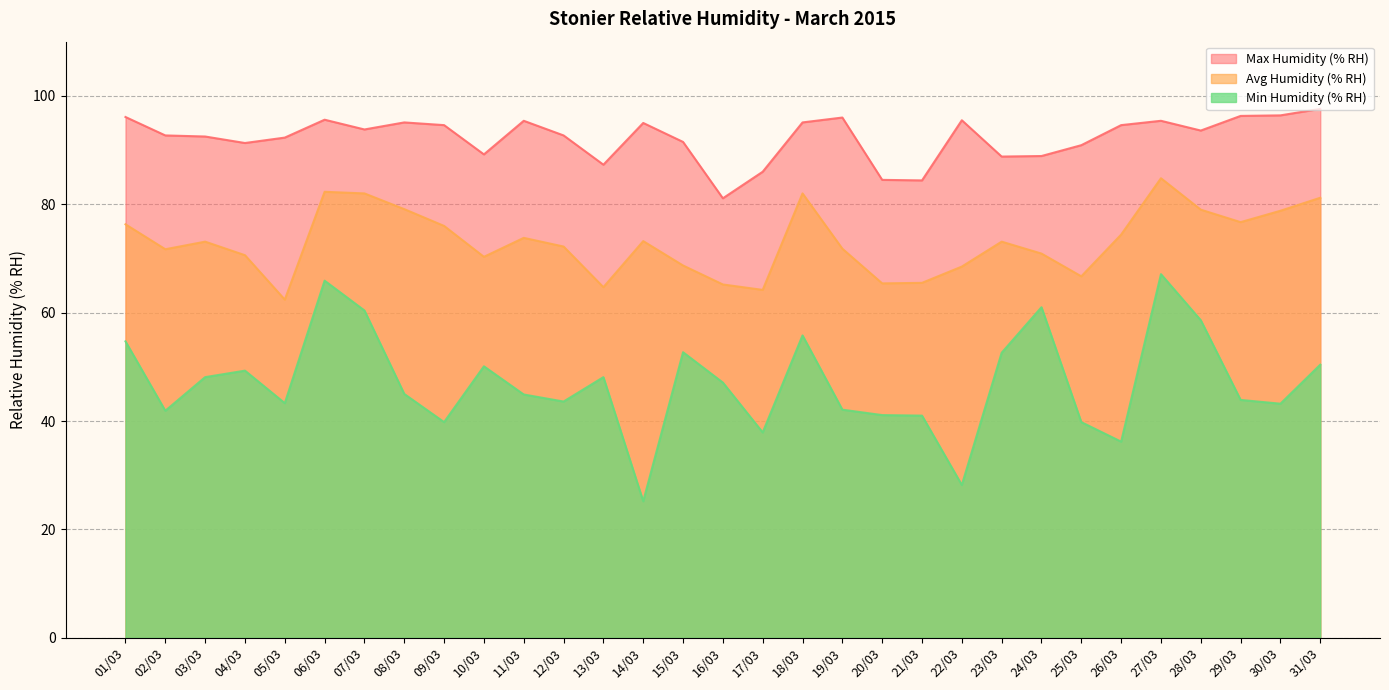

Reading left to right, extract all data points from this chart.

Avg Humidity (% RH): 01/03=76.3	02/03=71.7	03/03=73.1	04/03=70.6	05/03=62.4	06/03=82.3	07/03=82.0	08/03=79.1	09/03=76.0	10/03=70.3	11/03=73.8	12/03=72.2	13/03=64.7	14/03=73.2	15/03=68.7	16/03=65.2	17/03=64.2	18/03=82.0	19/03=71.8	20/03=65.4	21/03=65.5	22/03=68.5	23/03=73.1	24/03=70.9	25/03=66.7	26/03=74.4	27/03=84.8	28/03=79.0	29/03=76.7	30/03=78.8	31/03=81.2
Min Humidity (% RH): 01/03=54.7	02/03=41.9	03/03=48.1	04/03=49.3	05/03=43.3	06/03=65.9	07/03=60.4	08/03=45.0	09/03=39.8	10/03=50.1	11/03=44.9	12/03=43.6	13/03=48.1	14/03=25.2	15/03=52.7	16/03=47.1	17/03=37.9	18/03=55.8	19/03=42.1	20/03=41.1	21/03=41.0	22/03=28.2	23/03=52.6	24/03=61.0	25/03=39.8	26/03=36.2	27/03=67.1	28/03=58.6	29/03=43.9	30/03=43.2	31/03=50.4
Max Humidity (% RH): 01/03=96.1	02/03=92.7	03/03=92.5	04/03=91.3	05/03=92.3	06/03=95.6	07/03=93.8	08/03=95.1	09/03=94.6	10/03=89.2	11/03=95.4	12/03=92.7	13/03=87.3	14/03=95.0	15/03=91.5	16/03=81.1	17/03=86.0	18/03=95.1	19/03=96.0	20/03=84.5	21/03=84.4	22/03=95.5	23/03=88.8	24/03=88.9	25/03=90.9	26/03=94.6	27/03=95.4	28/03=93.6	29/03=96.3	30/03=96.4	31/03=97.6